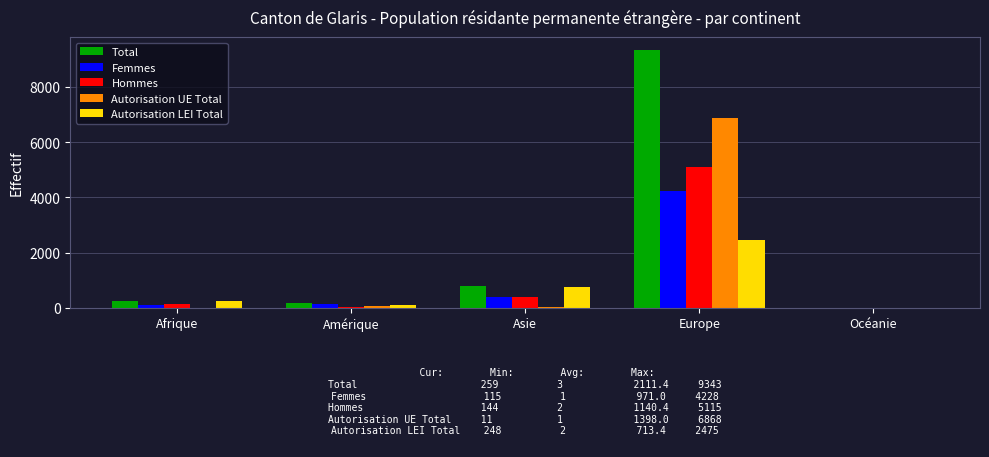

Which label corresponds to the largest value in the chart?

Europe